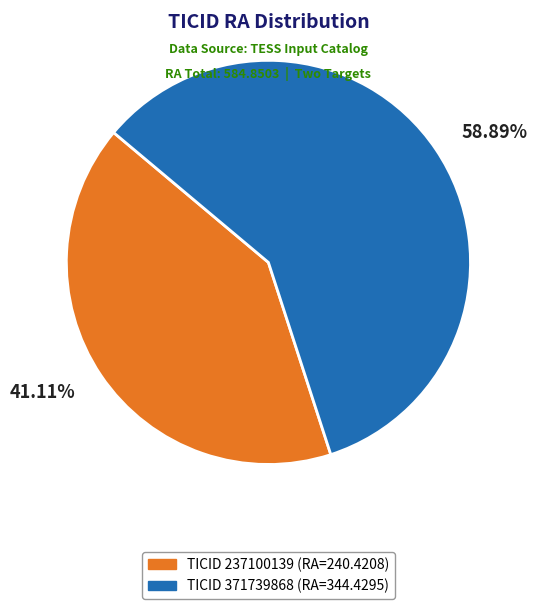

Does any single category account for the majority?

Yes